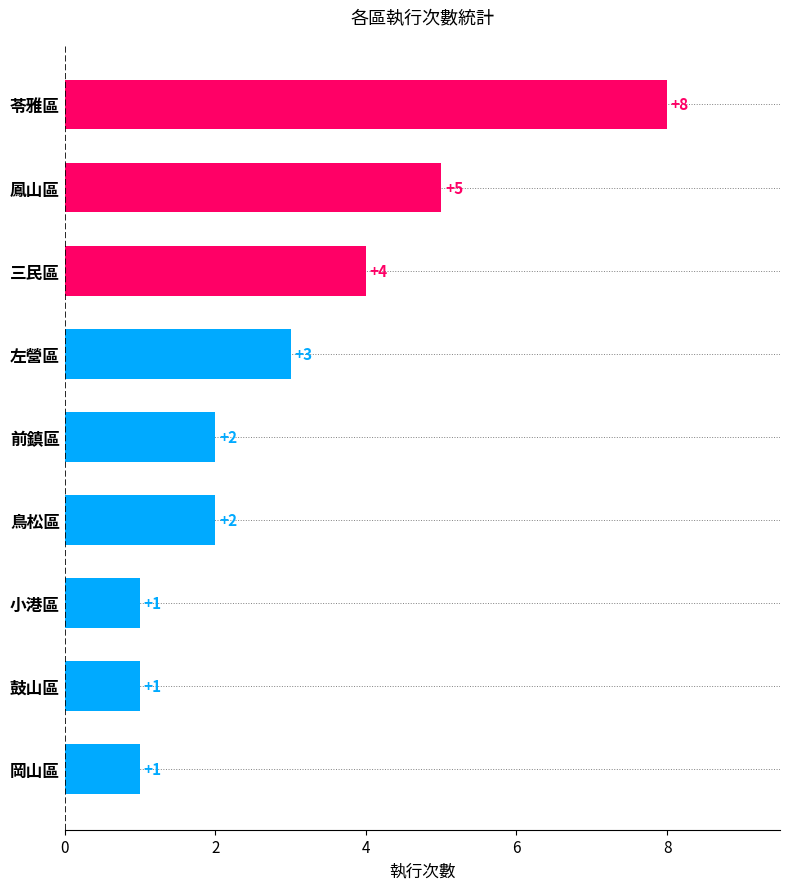

Count the values in the range 1 to 4.

7